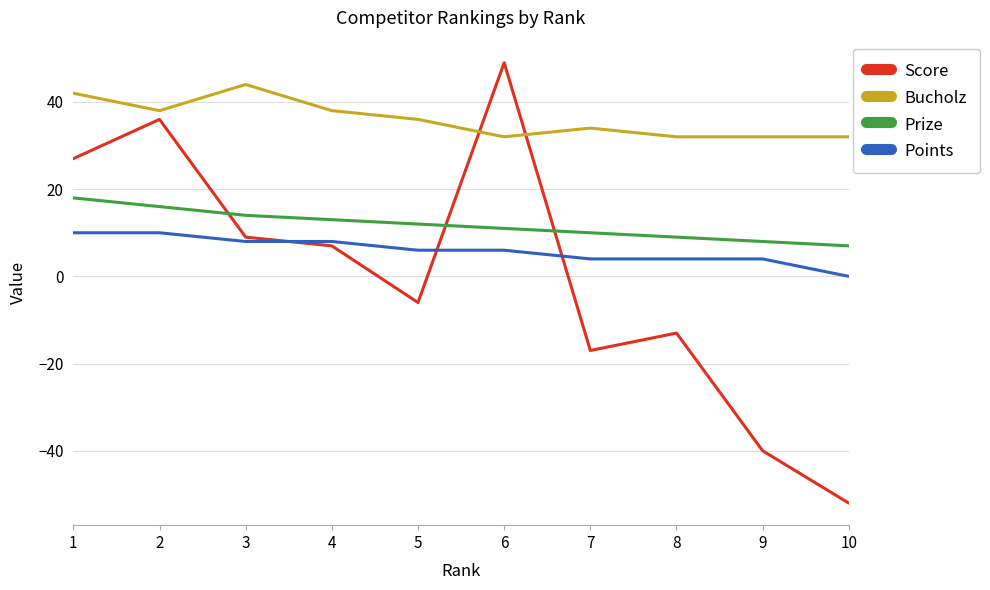

Which series has the largest total across all categories?

Bucholz